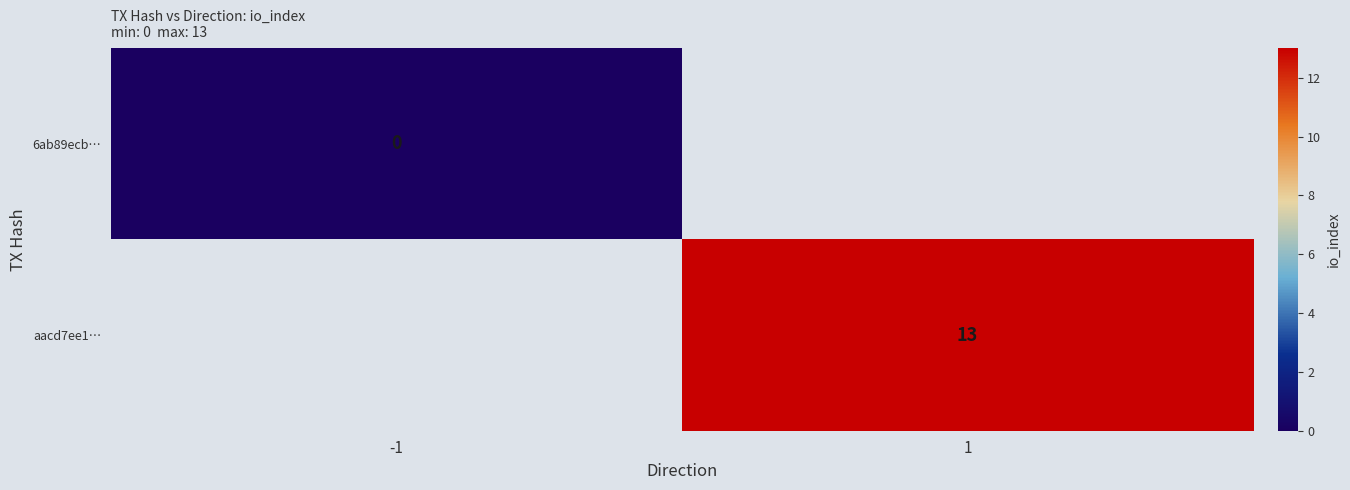

The aacd7ee1… series shows 4 at 1. True or false?

False